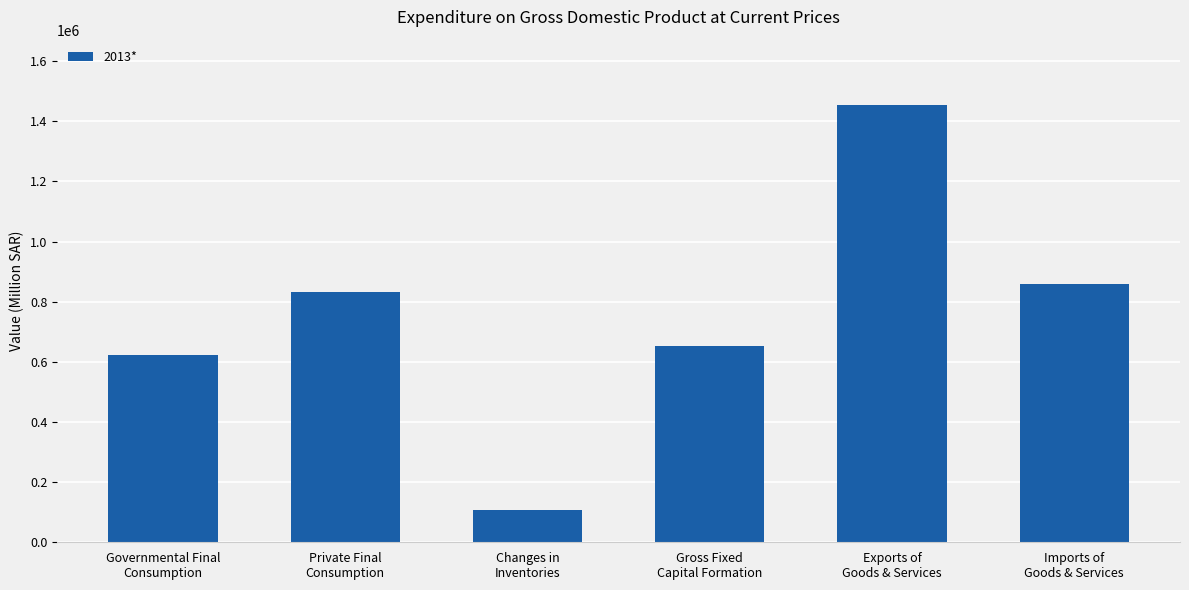

What is the average value?

754396